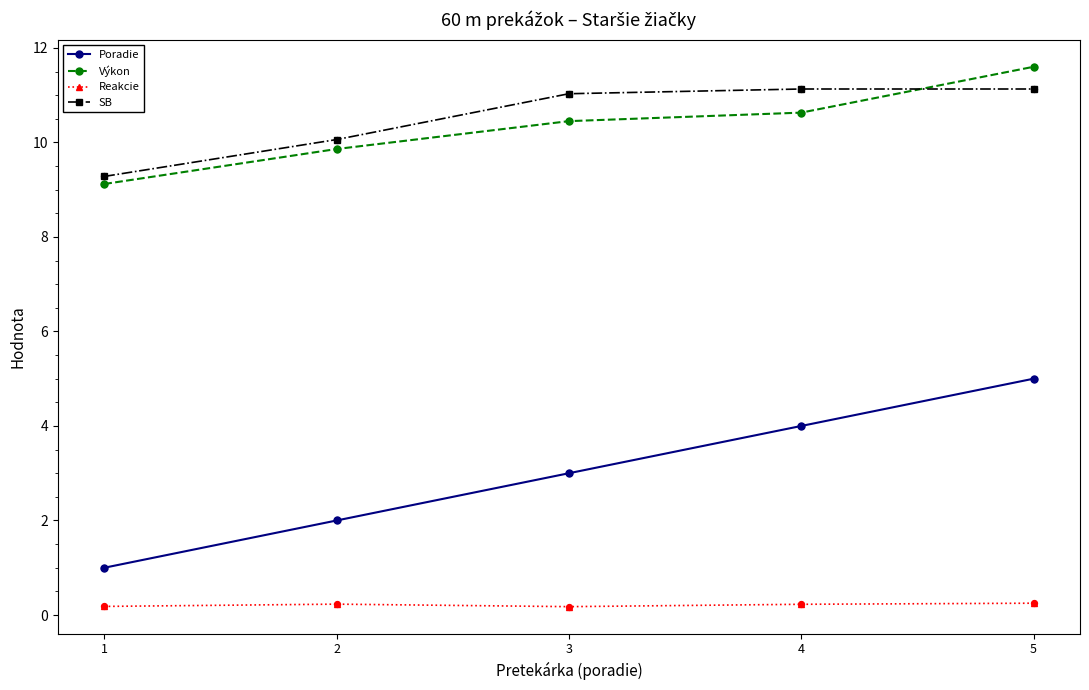

Between 1 and 3, which series saw the biggest shift?

Poradie